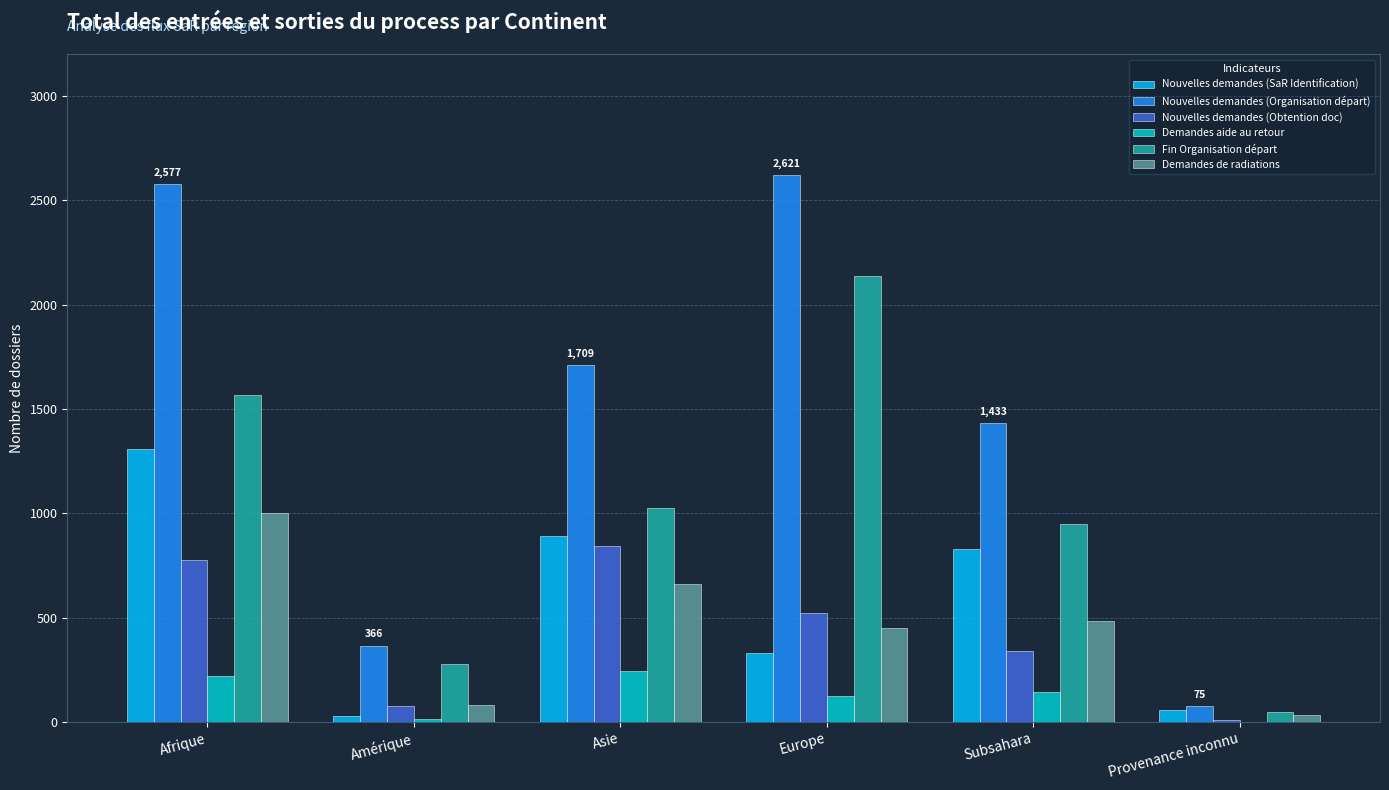

The Demandes de radiations series shows 1000 at Afrique. True or false?

True